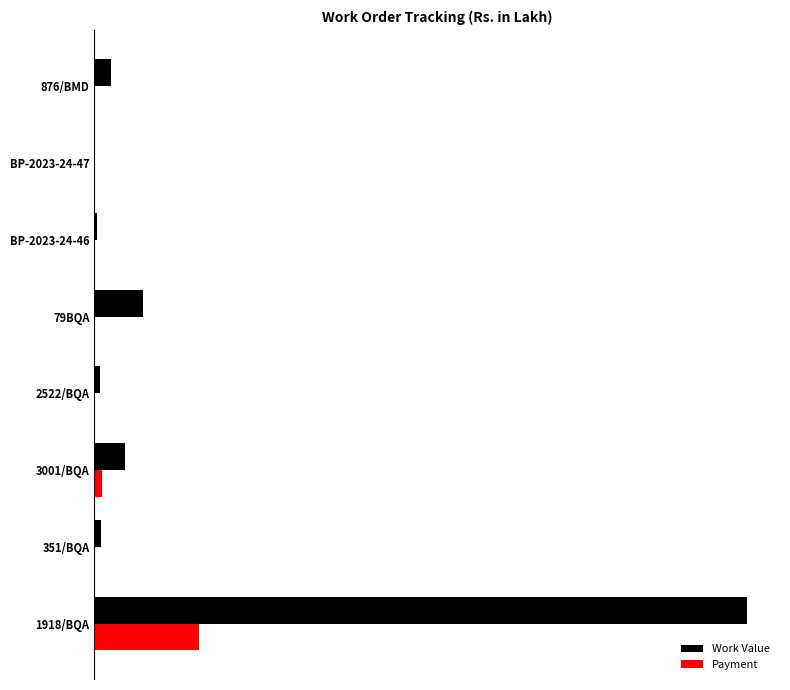

What are all the series names shown in the legend?

Work Value, Payment